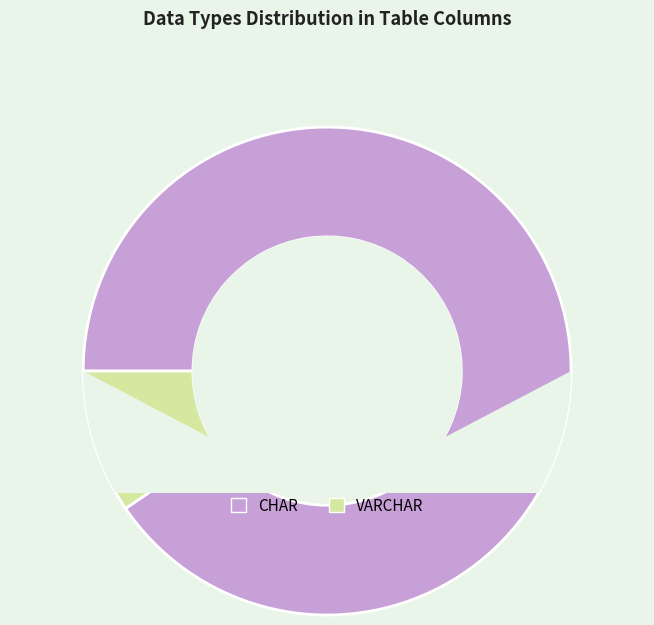

True or false: VARCHAR accounts for 10% of the total.

True